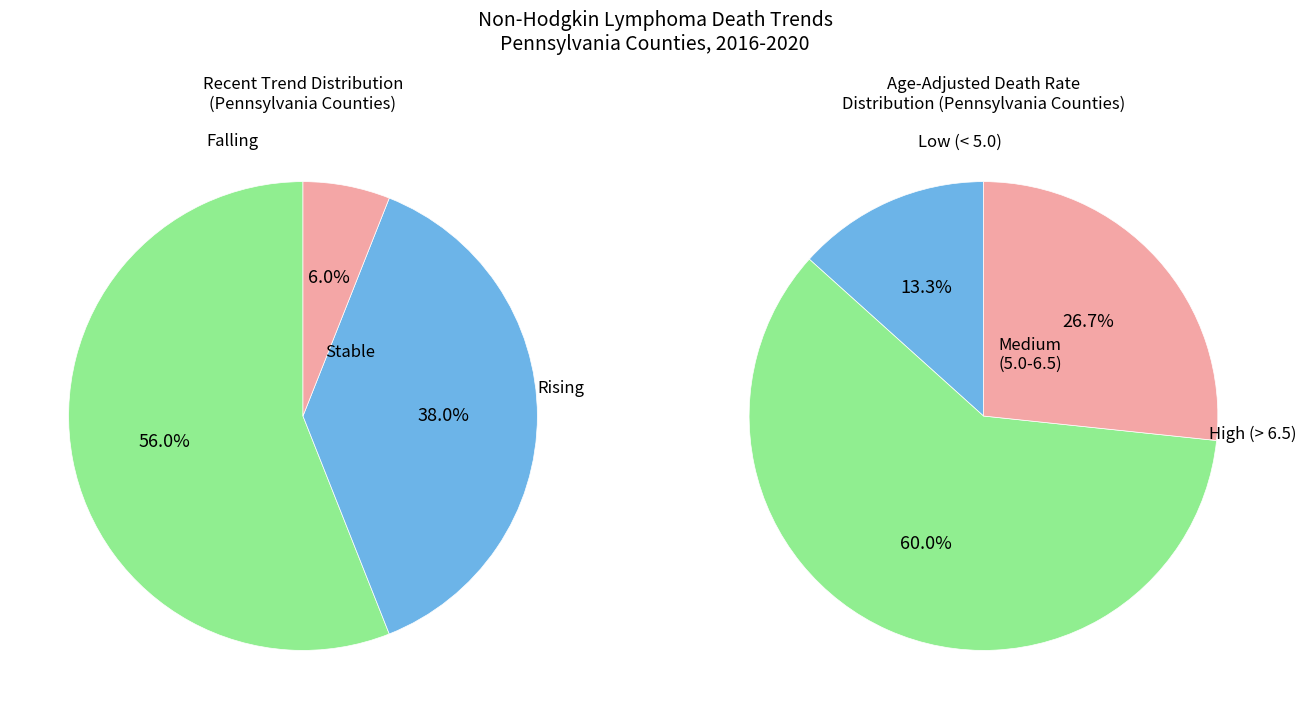

Is Carbon County the majority of the pie?

No